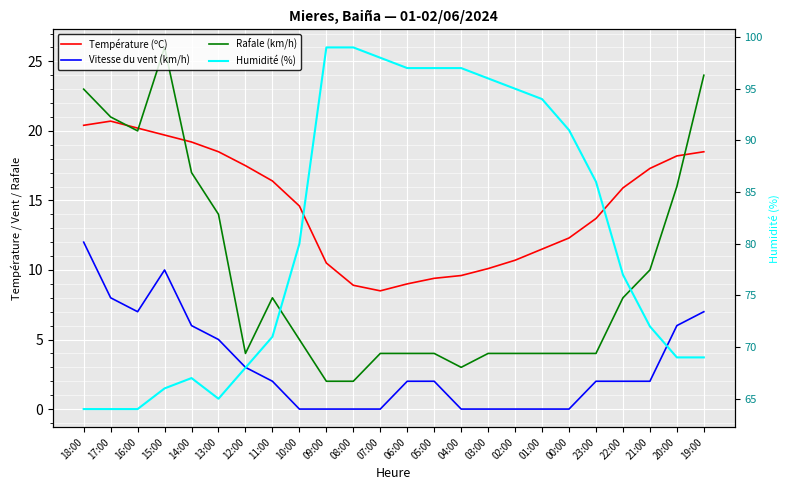

What are all the series names shown in the legend?

Température (ºC), Vitesse du vent (km/h), Rafale (km/h), Humidité (%)